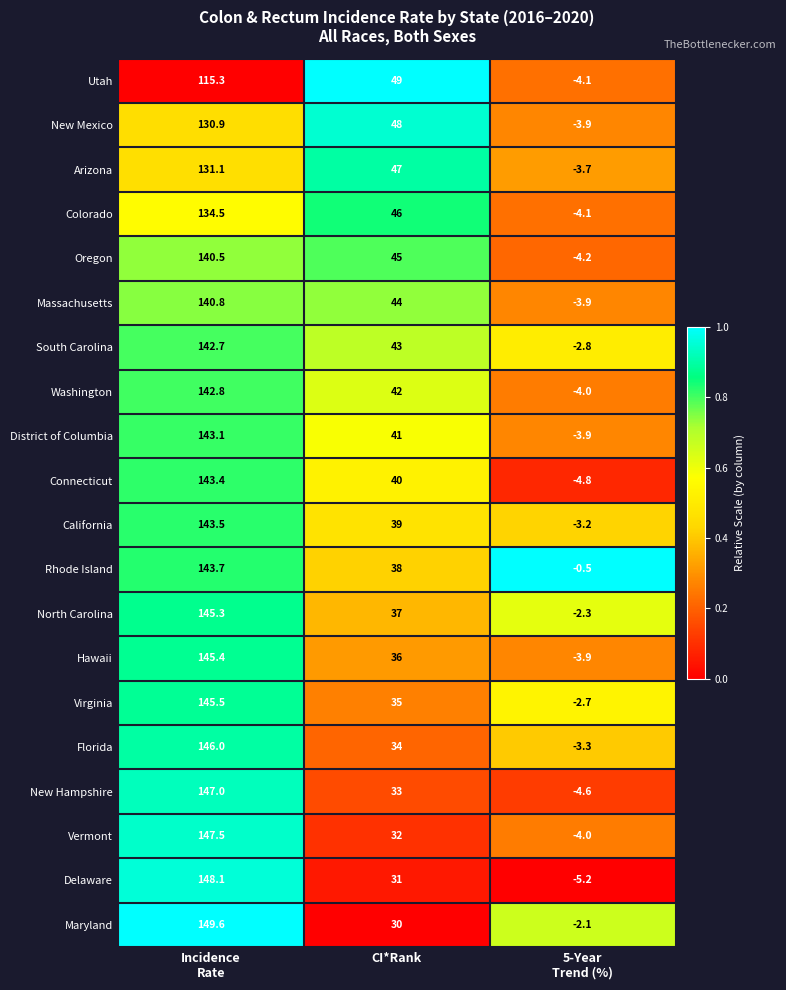

What is the difference between the maximum and second lowest values in the Hawaii series?

109.4